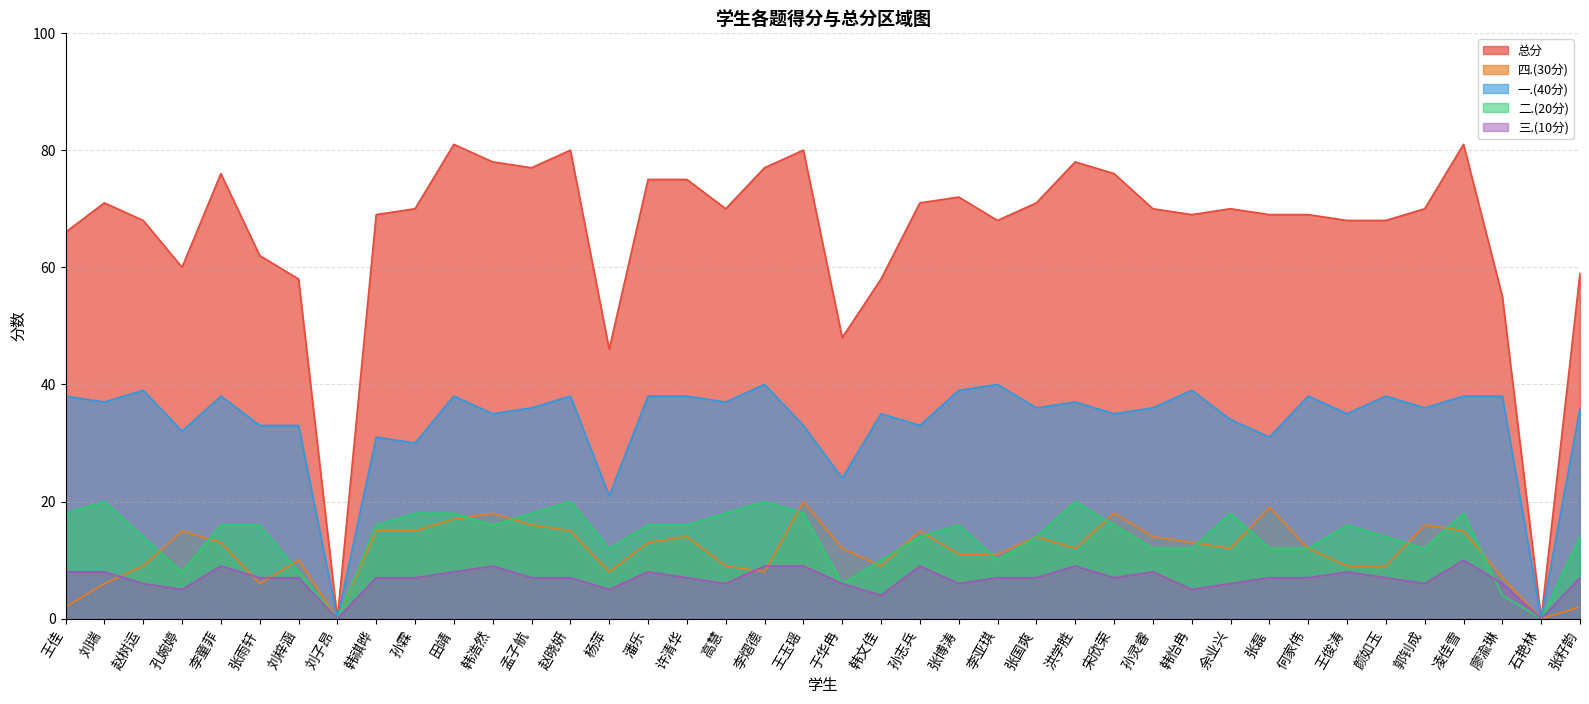

Where does the 三.(10分) series first go above 7?

王佳